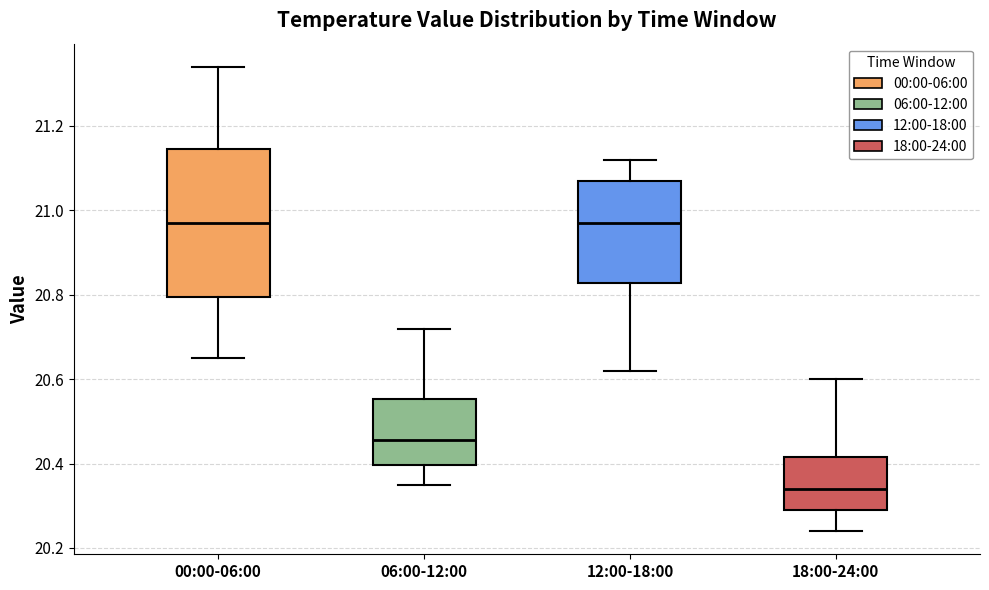

Where does the upper whisker of the box for 18:00-24:00 end on the y-axis? The values are not printed on the chart, so give them approximately, as read against the axis.

20.60